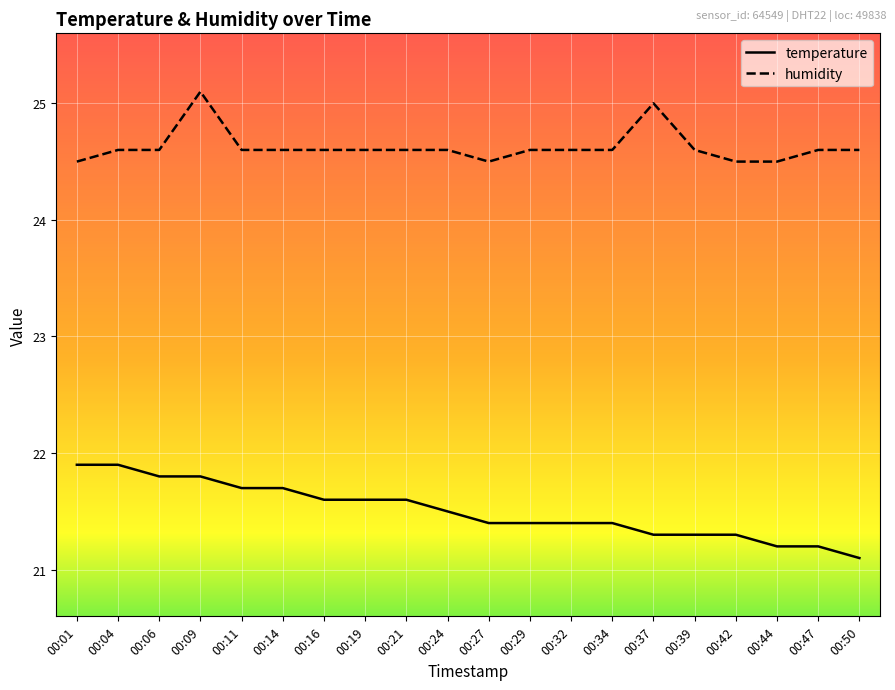

True or false: humidity has a value of 5.8 at 00:37.

False